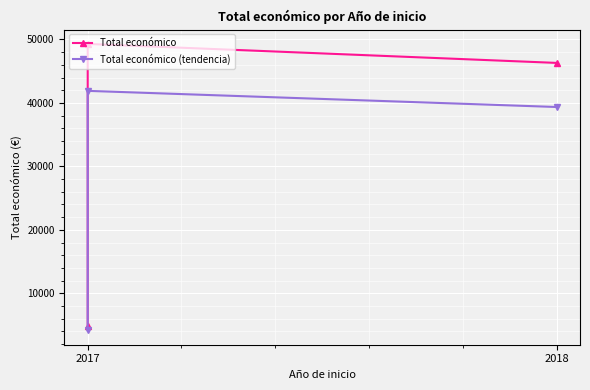

What is the sum of the Total económico values at 2017 and 2018?

51200.0